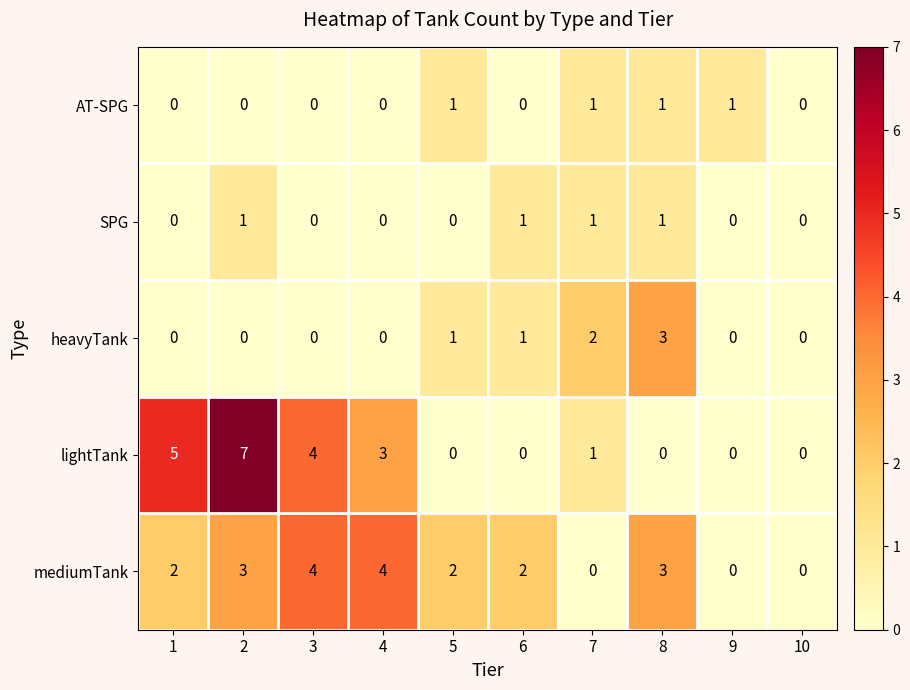

What is the sum of all mediumTank values?

20